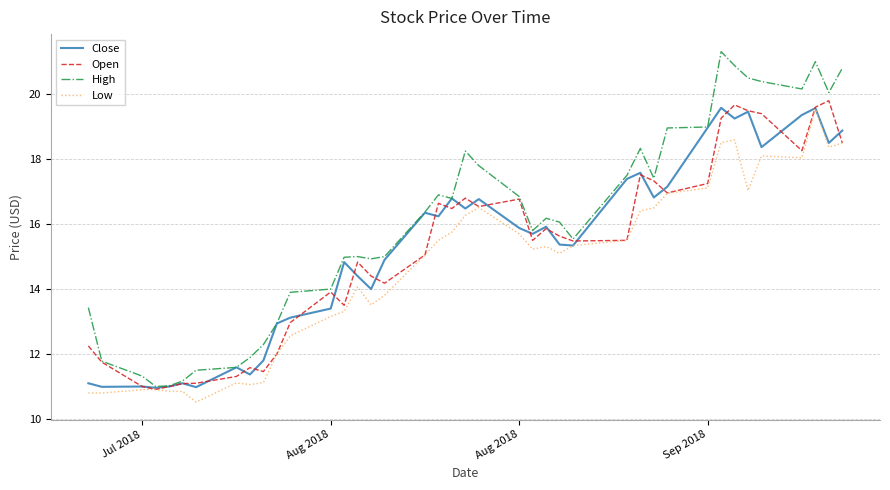

What is the lowest value of the Close series?

11.0